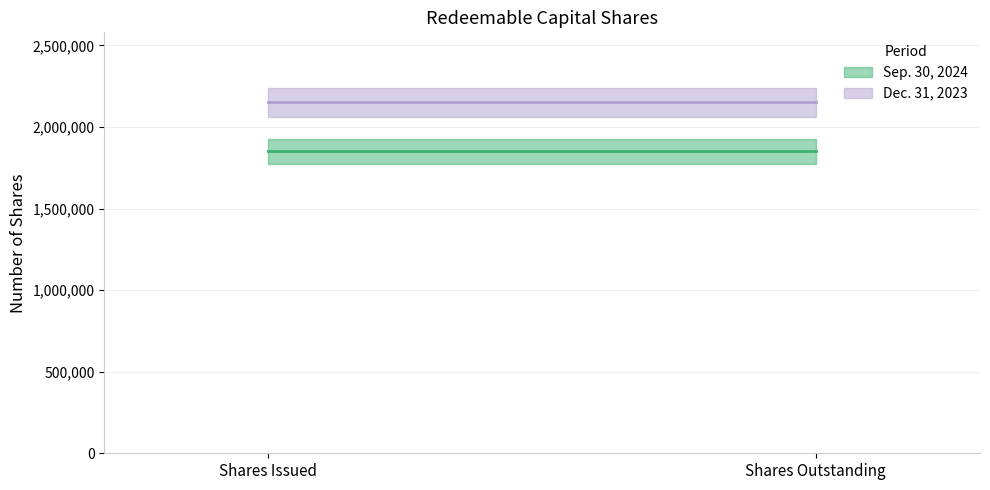

Which category has the lowest value across all series?

Shares Issued